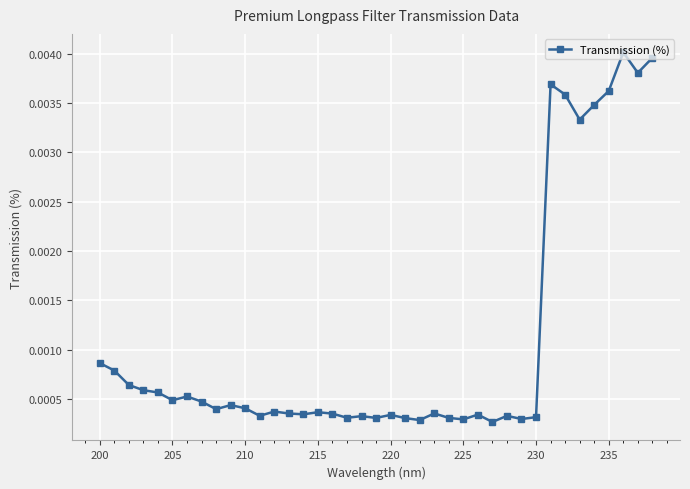

True or false: the data has more than 1 interior local peaks.

True